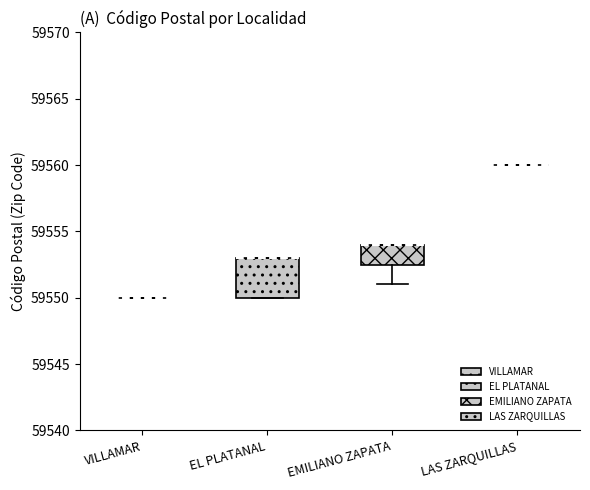

Reading left to right, read every box against the y-axis: the position of its median line, the range the box covers, and the ends of its whiskers. The values are not printed on the chart, so give them approximately, as read against the axis.

VILLAMAR: box collapsed to a line at 59550.0, whiskers 59550.0 to 59550.0
EL PLATANAL: median 59553.0 (drawn on the box's upper edge), box 59550.0 to 59553.0, whiskers 59550.0 to 59553.0
EMILIANO ZAPATA: median 59554.0 (drawn on the box's upper edge), box 59552.5 to 59554.0, whiskers 59551.0 to 59554.0
LAS ZARQUILLAS: box collapsed to a line at 59560.0, whiskers 59560.0 to 59560.0